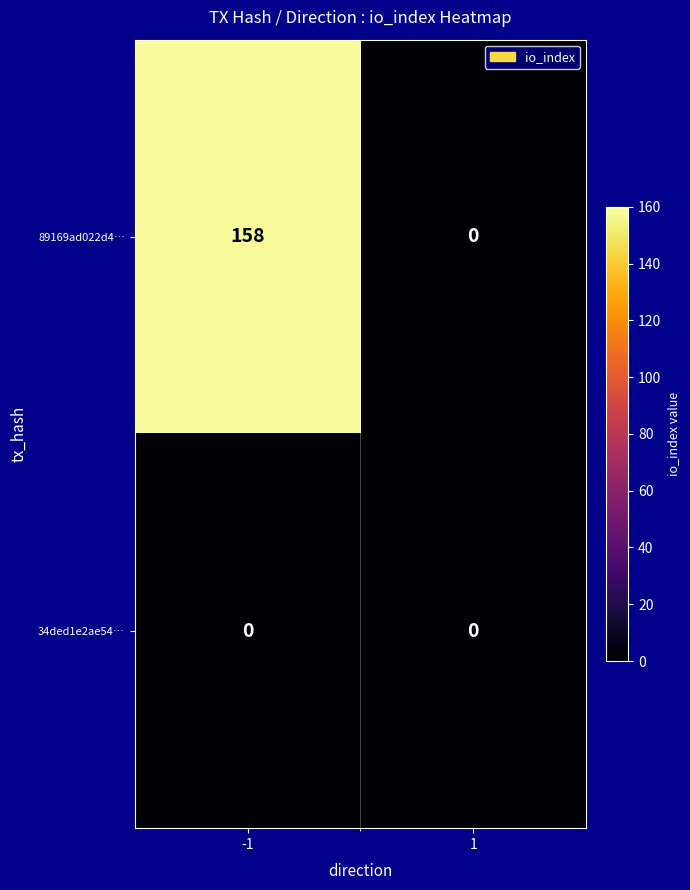

How many data points does each series have?

2